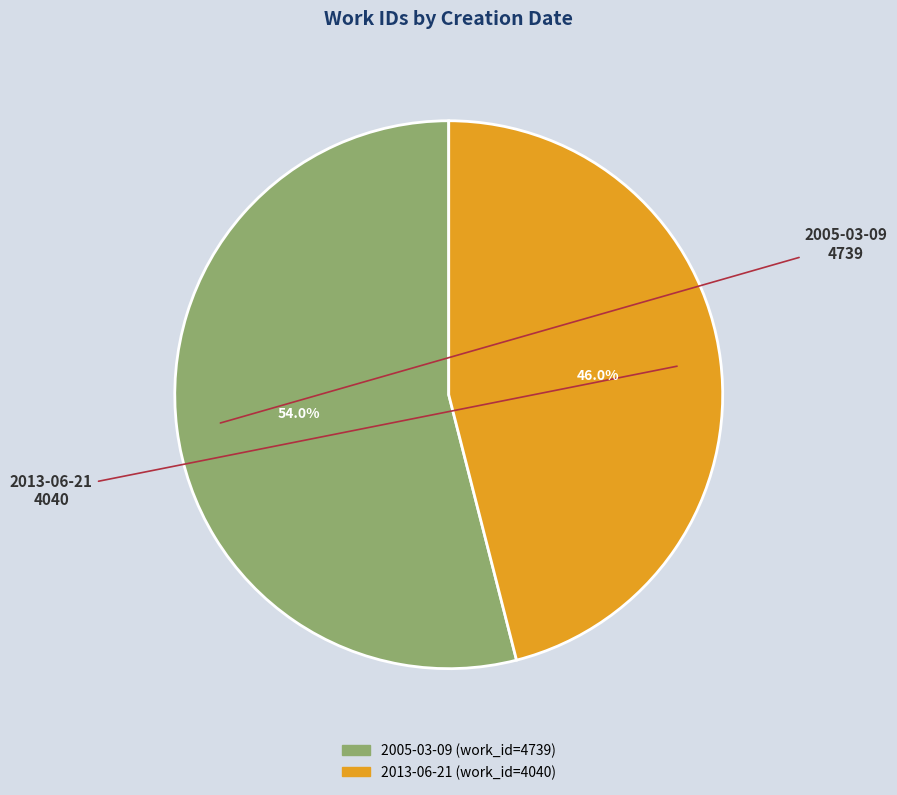

True or false: 2013-06-21 accounts for 39% of the total.

False